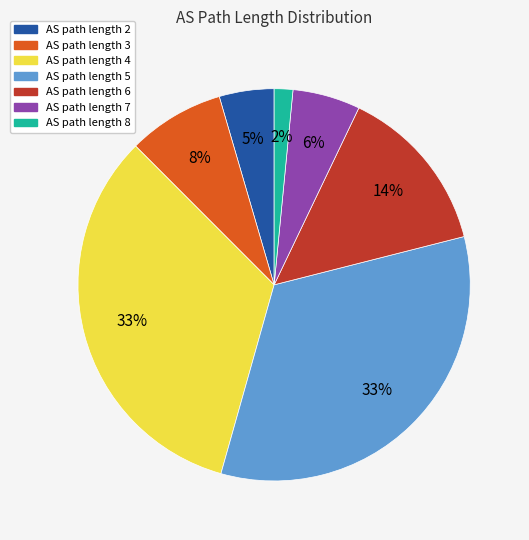

To the nearest percent, what is the average slice percentage?

14%